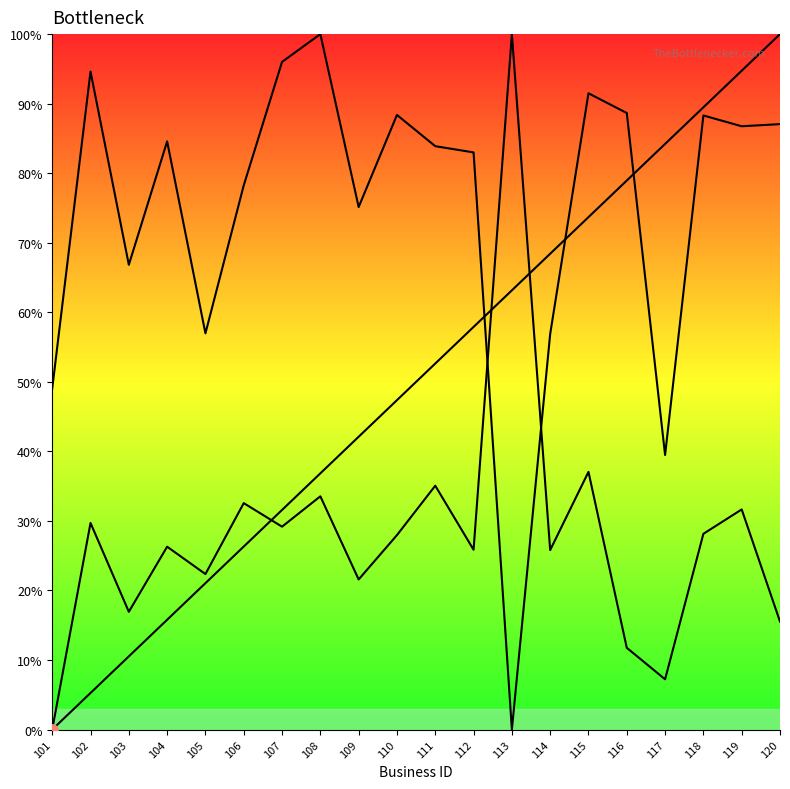

The value of business.id at 107 is 31.6. True or false?

True